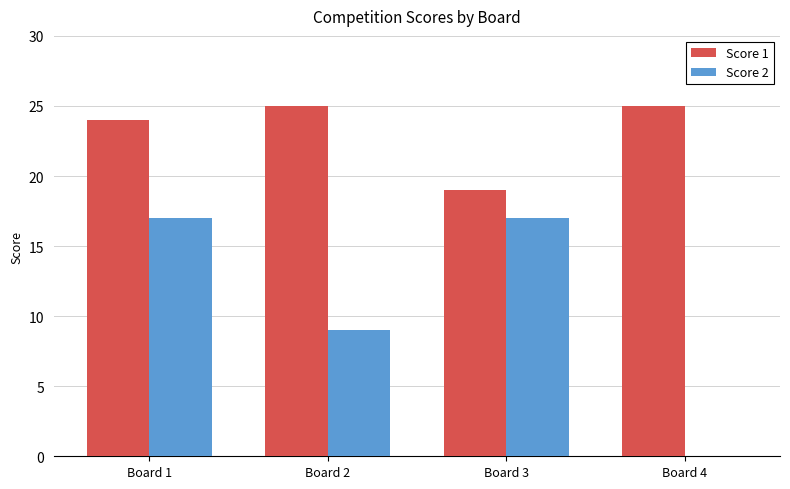

What is the average value of the Score 1 series?

23